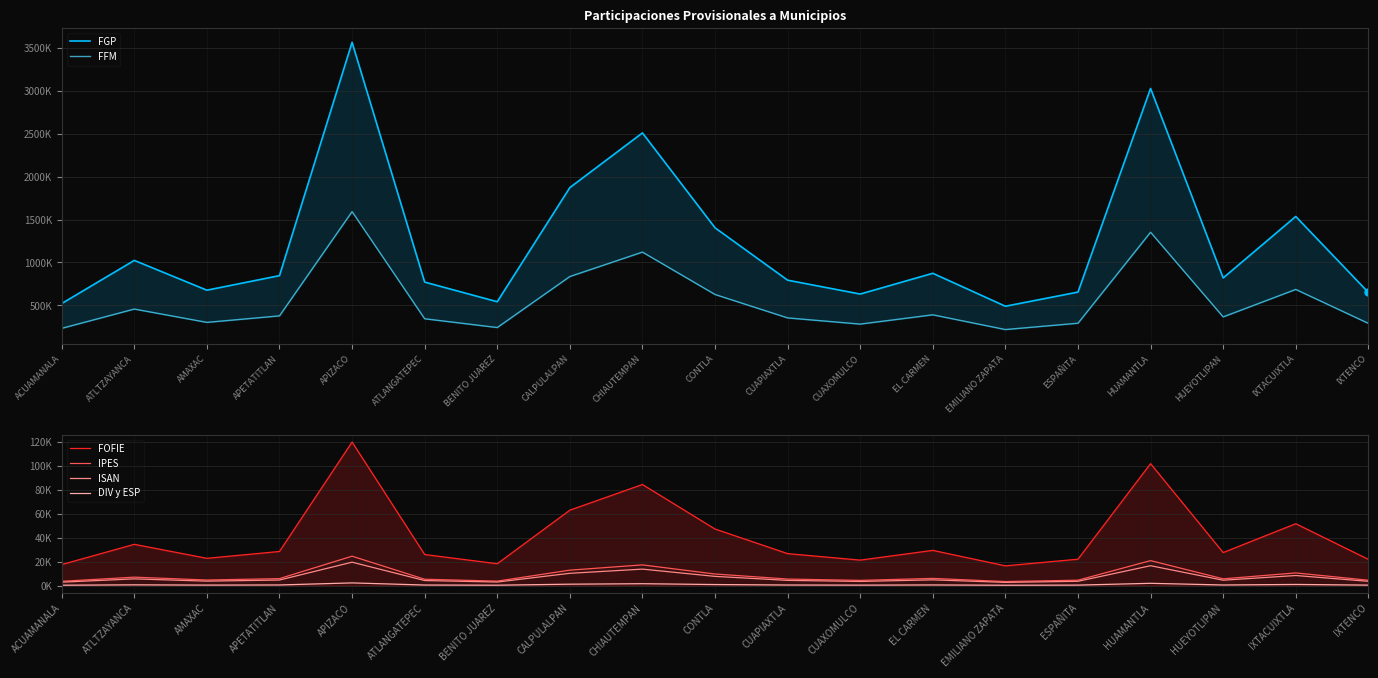

What is the lowest value of the DIV y ESP series?

309.9